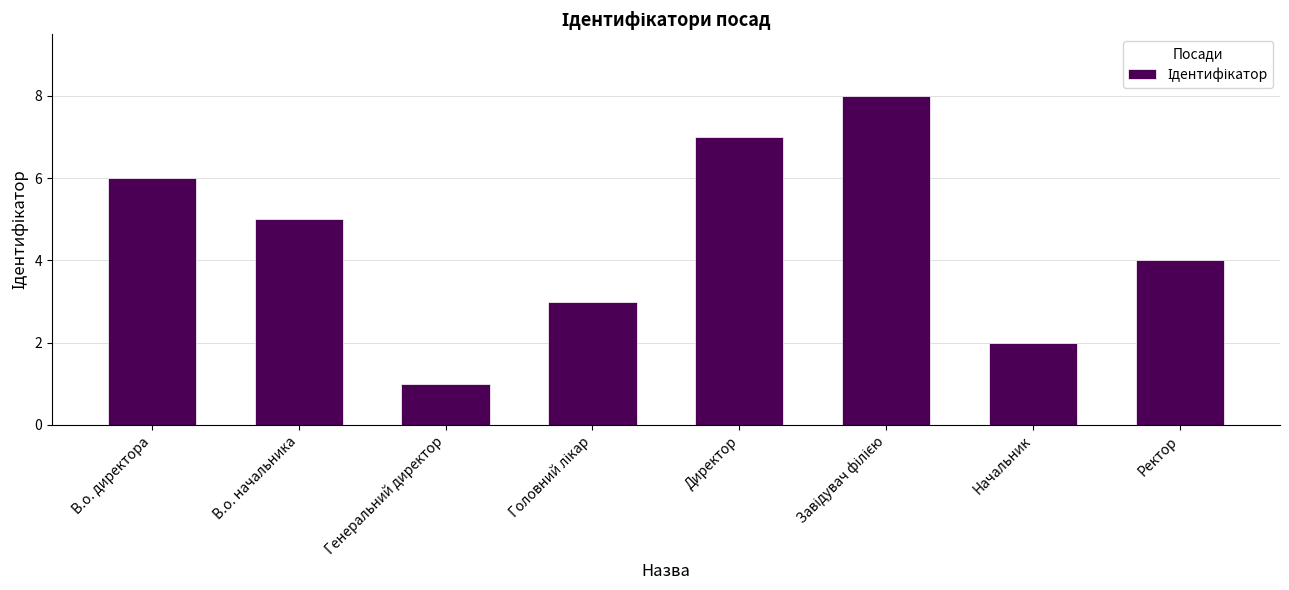

What is the maximum value shown in the chart?

8